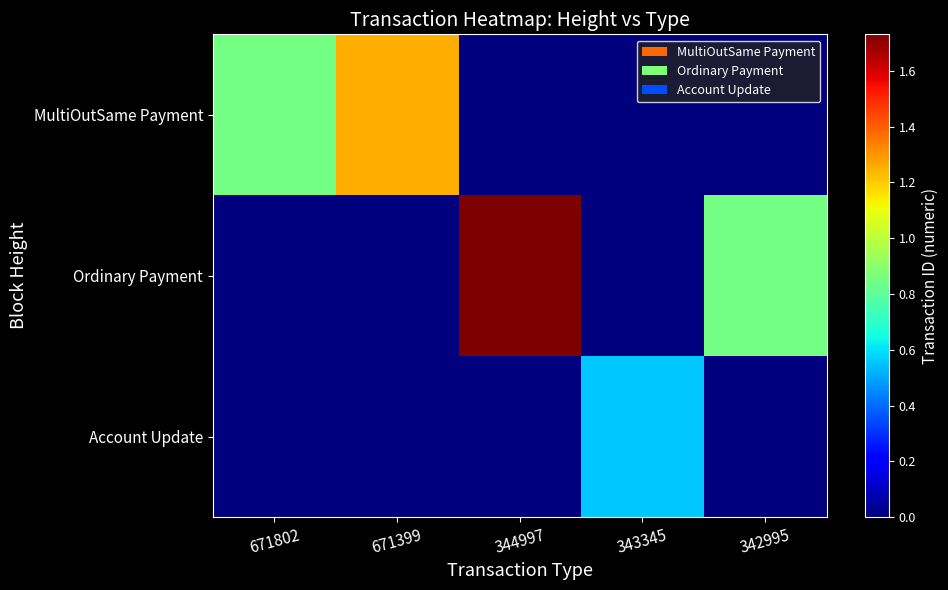

Rank the series by their average value, from highest to lowest.

Ordinary Payment, MultiOutSame Payment, Account Update